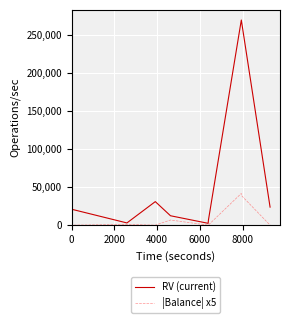

Which series has the widest spread of values?

RV (current)